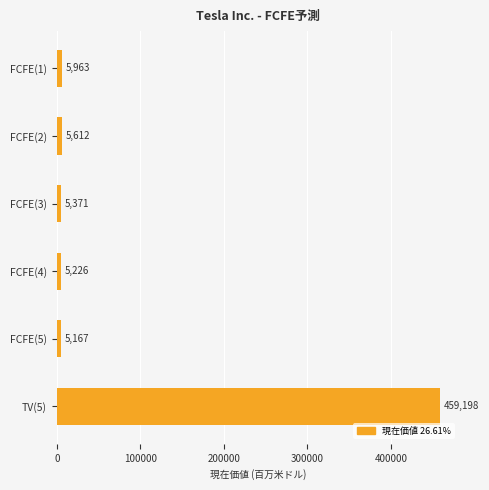

Which category has the lowest value across all series?

FCFE(5)